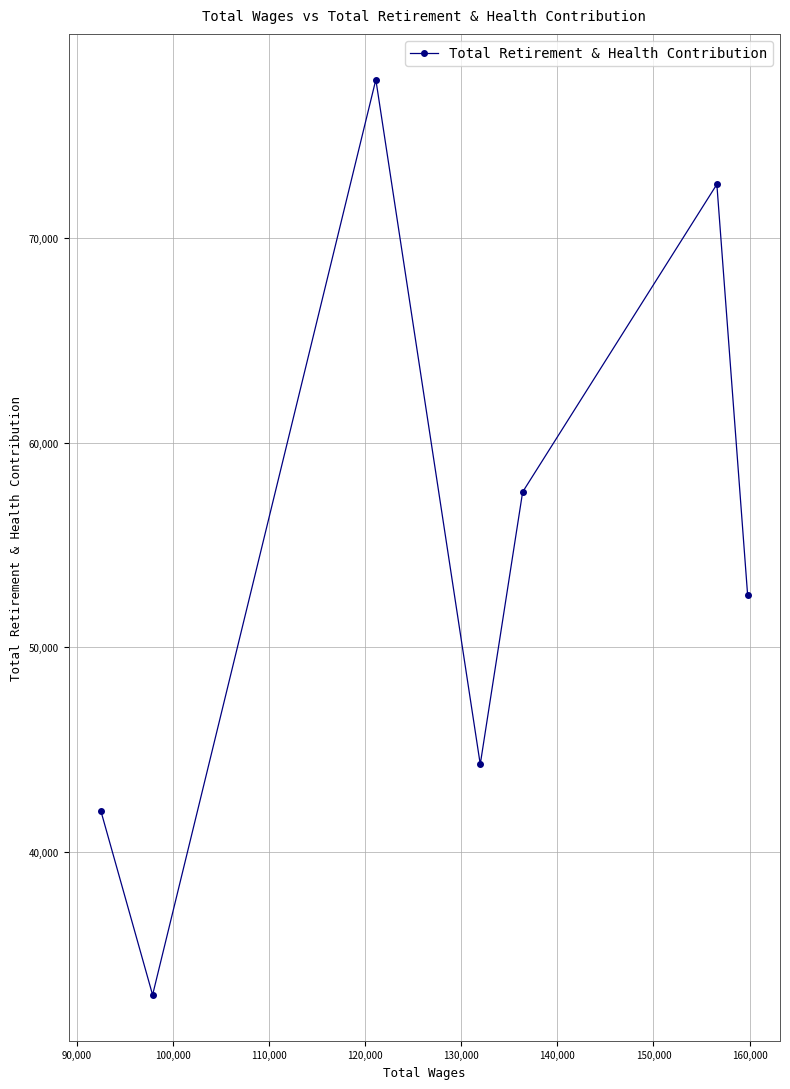

What is the smallest value displayed?

33010